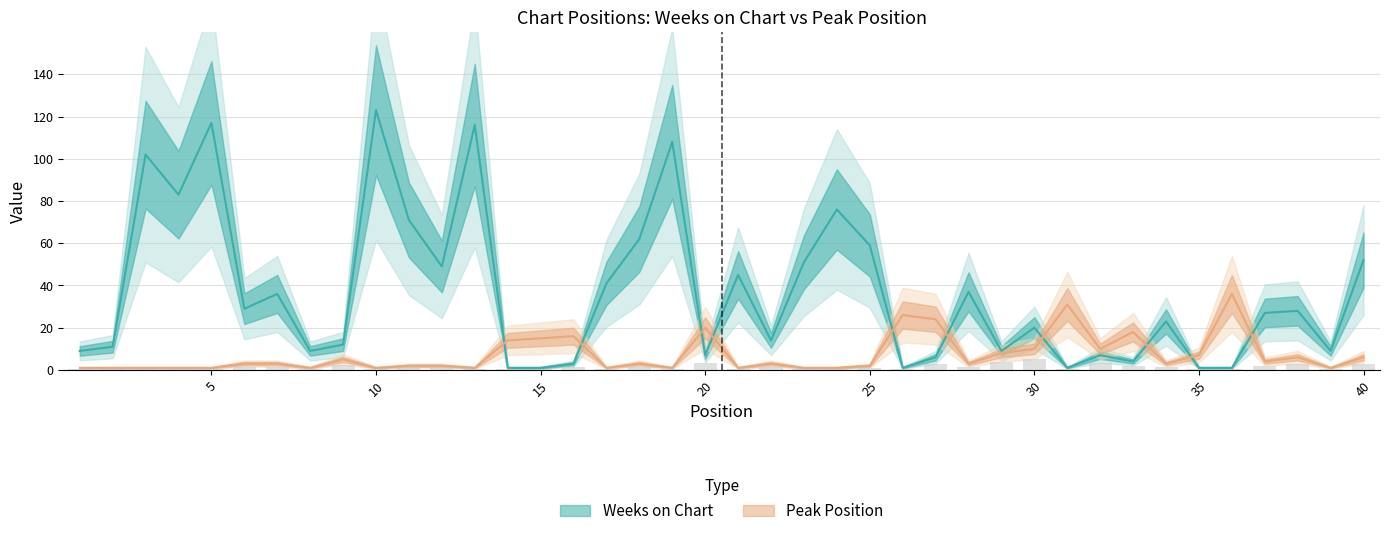

What is the difference between the maximum and minimum values in the Peak Position series?

35